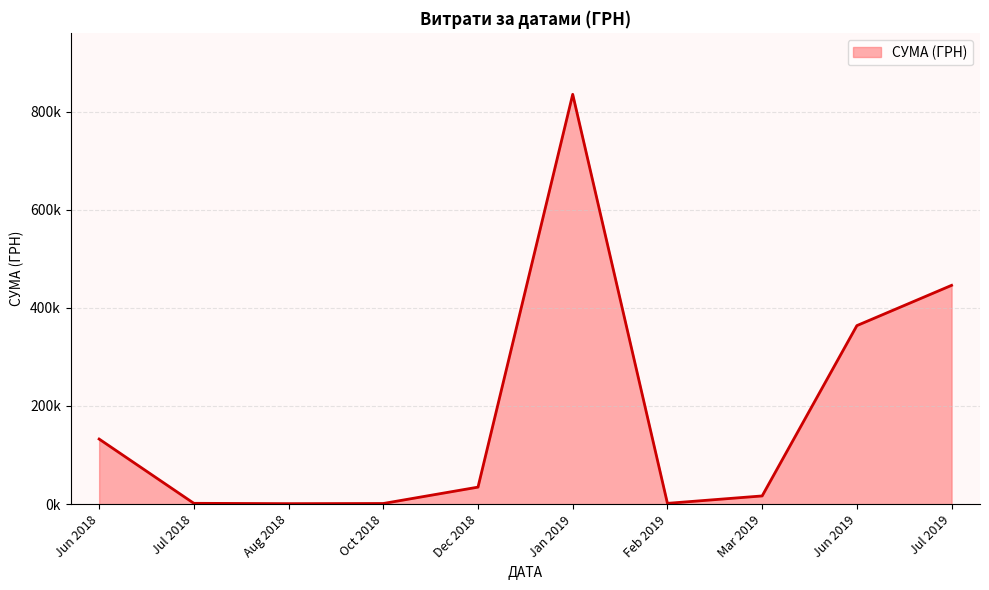

Which category has the highest value across all series?

Jan 2019